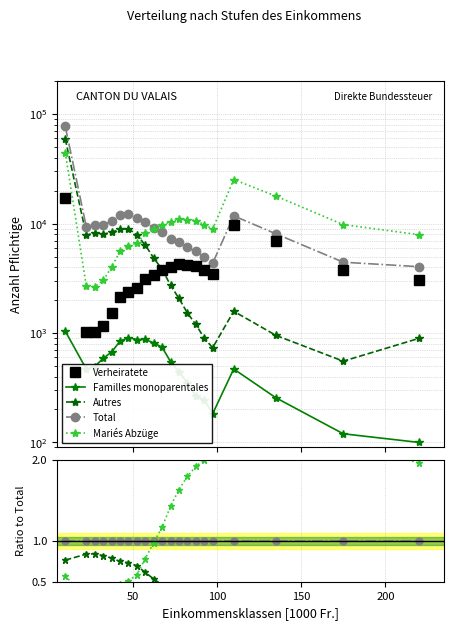

True or false: Autres has a value of 0.4 at 150.

False